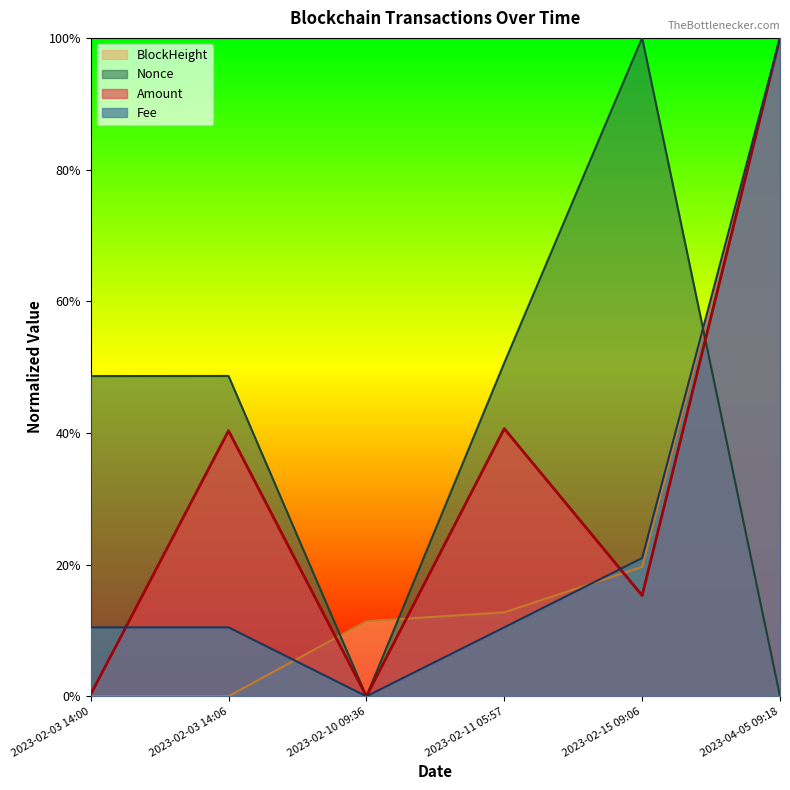

What is the value of the BlockHeight point at the 3rd from the left?

0.1